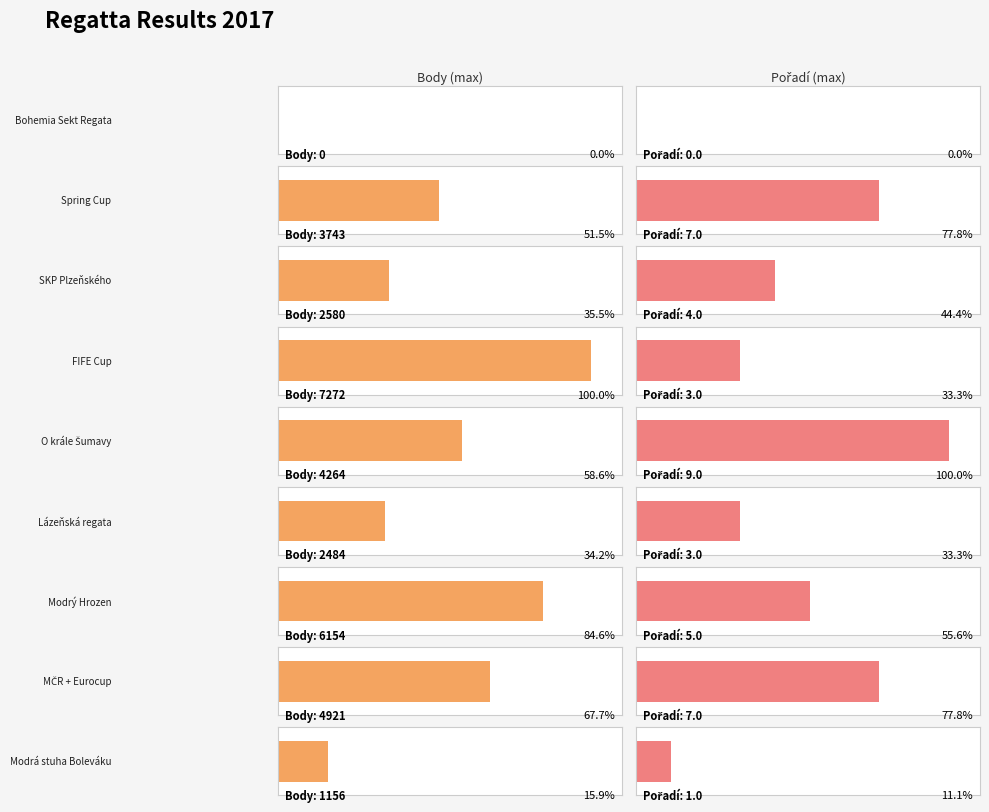

What is the sum of the Body values at Bohemia Sekt Regata and SKP Plzeňského?

2580